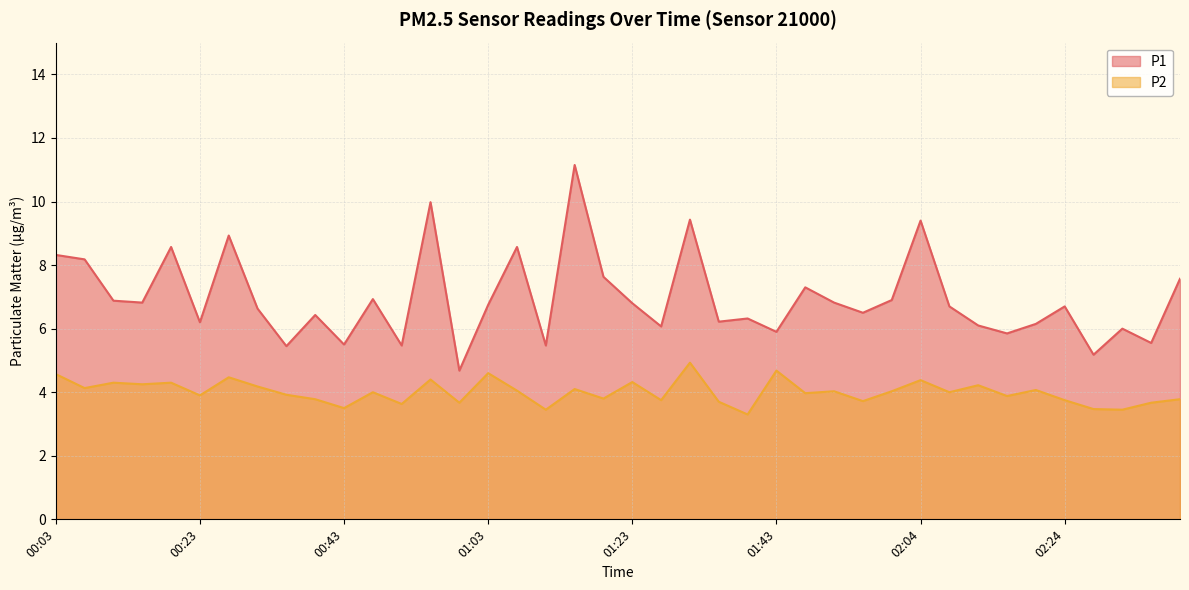

What position from the right is 00:47?

29